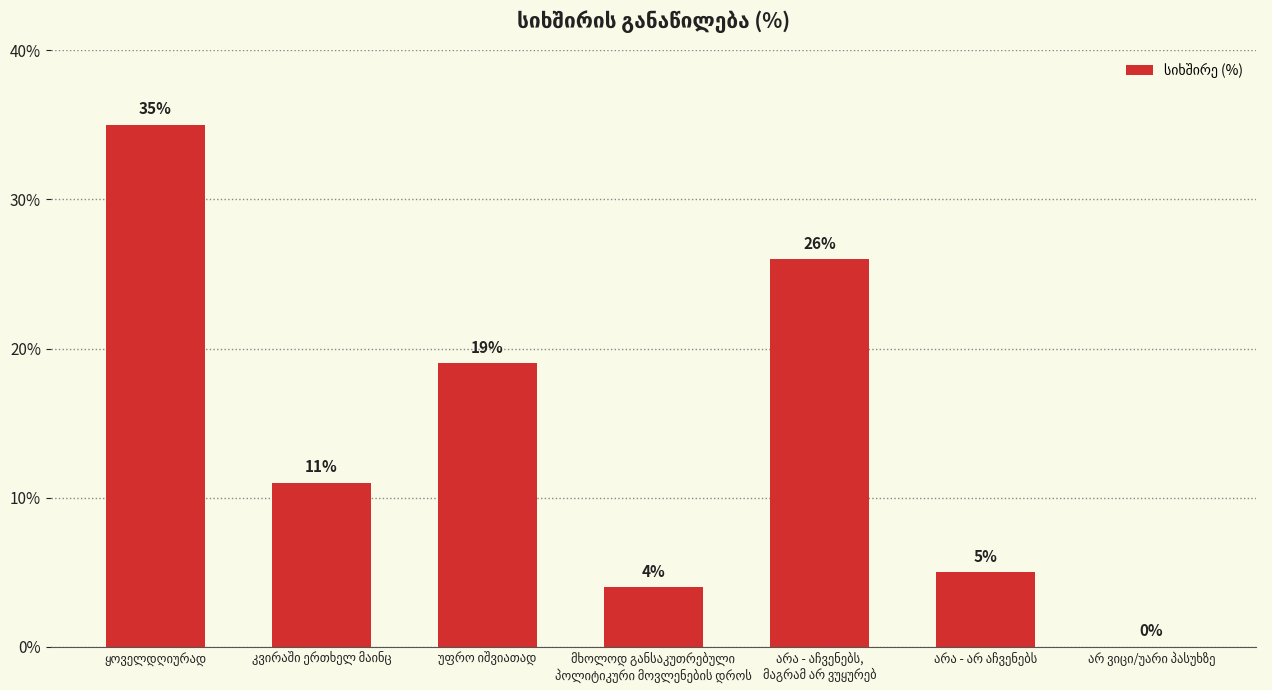

What is the average value?

14